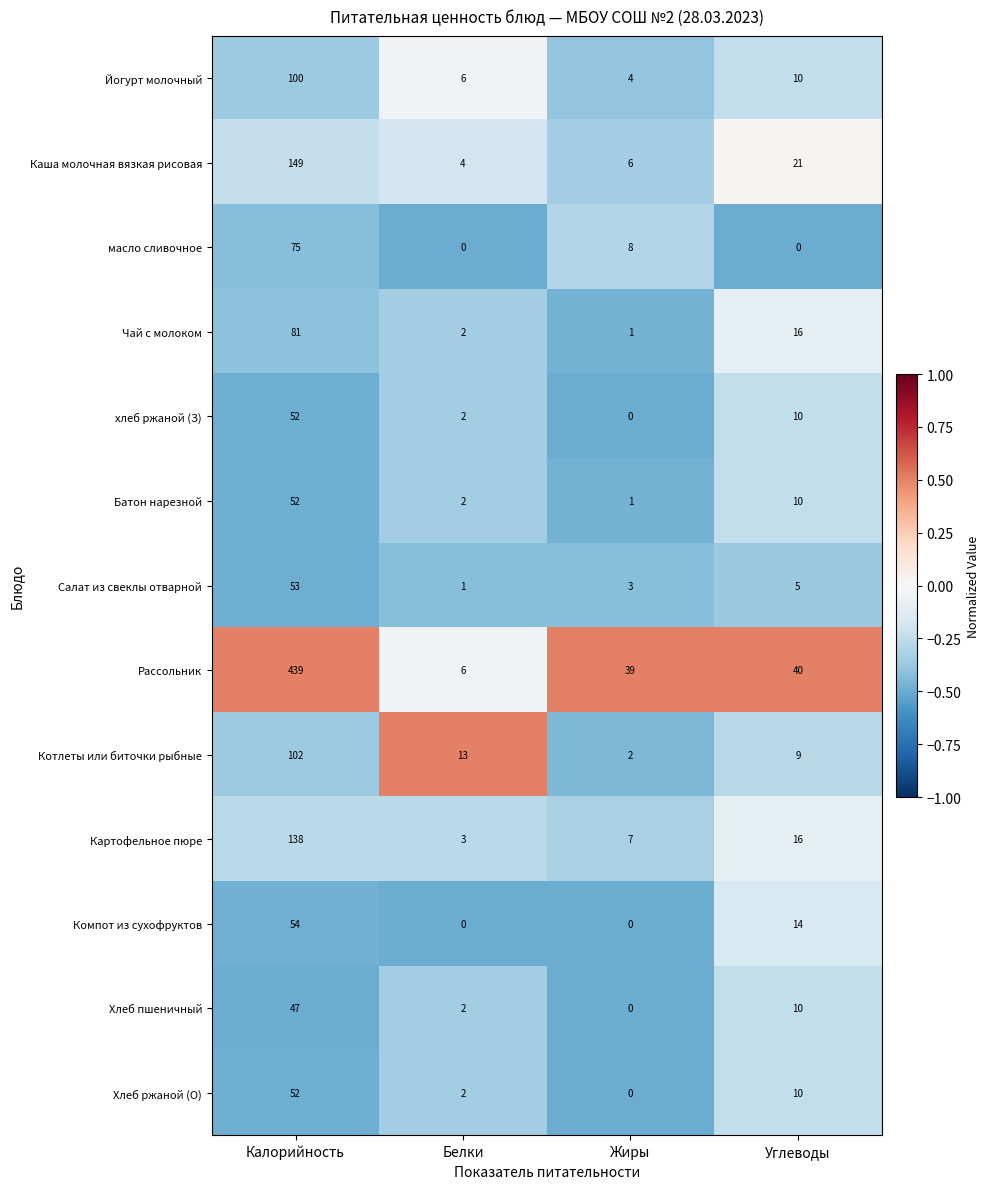

Where is Каша молочная вязкая рисовая nearest to the value 76?

Углеводы